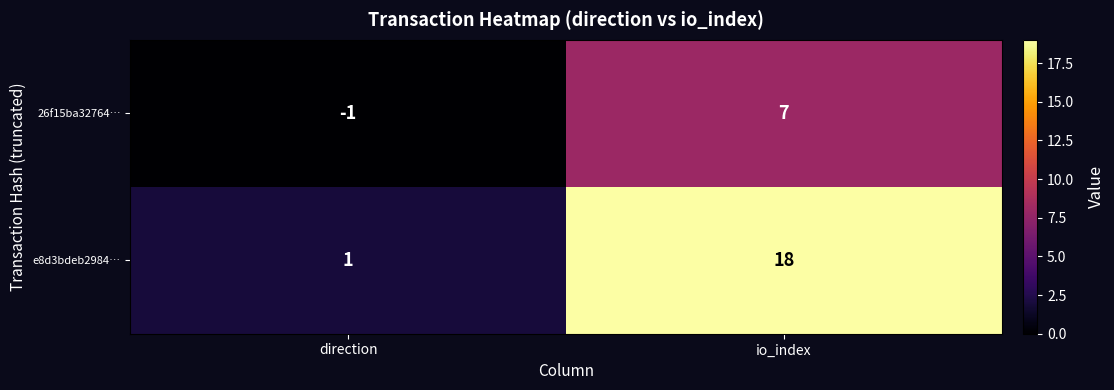

What is the total value across all series at io_index?

25